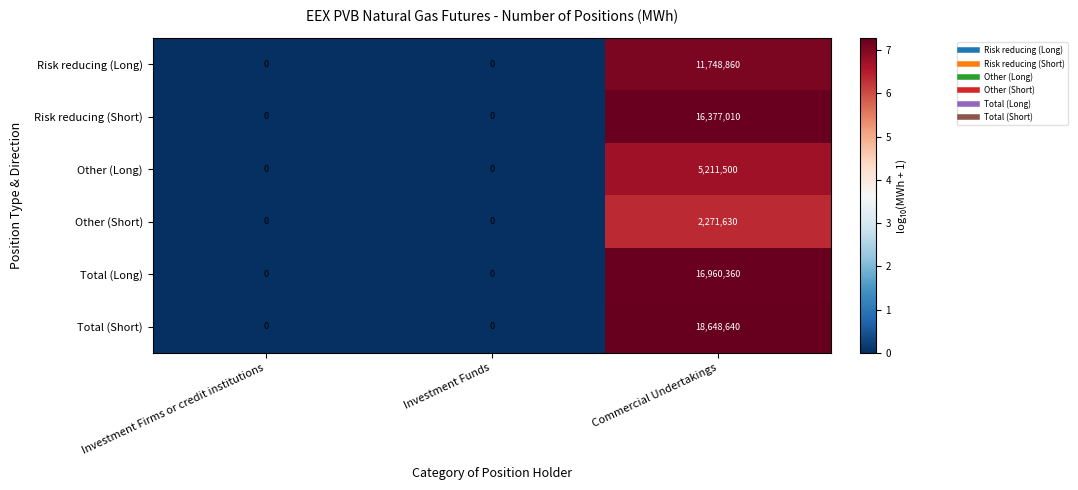

The Risk reducing (Short) series shows 25738425 at Commercial Undertakings. True or false?

False